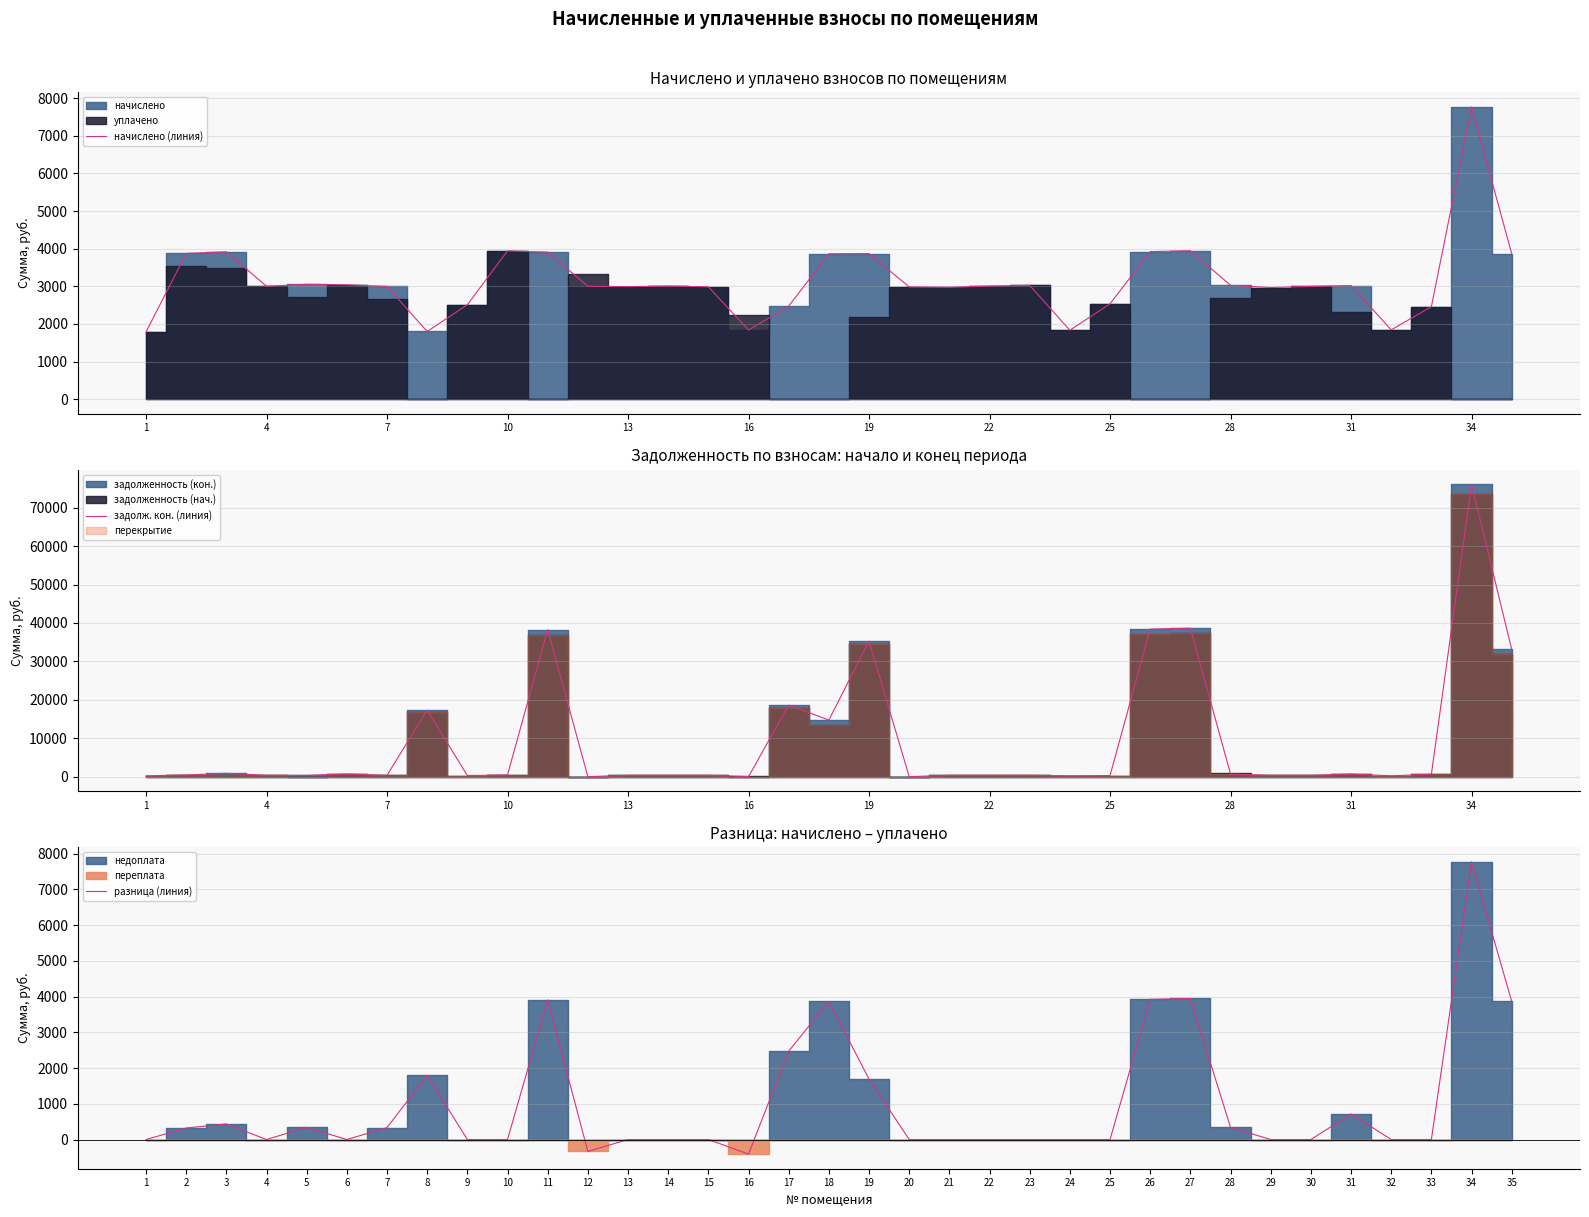

Which series has the widest spread of values?

задолж. кон. (линия)